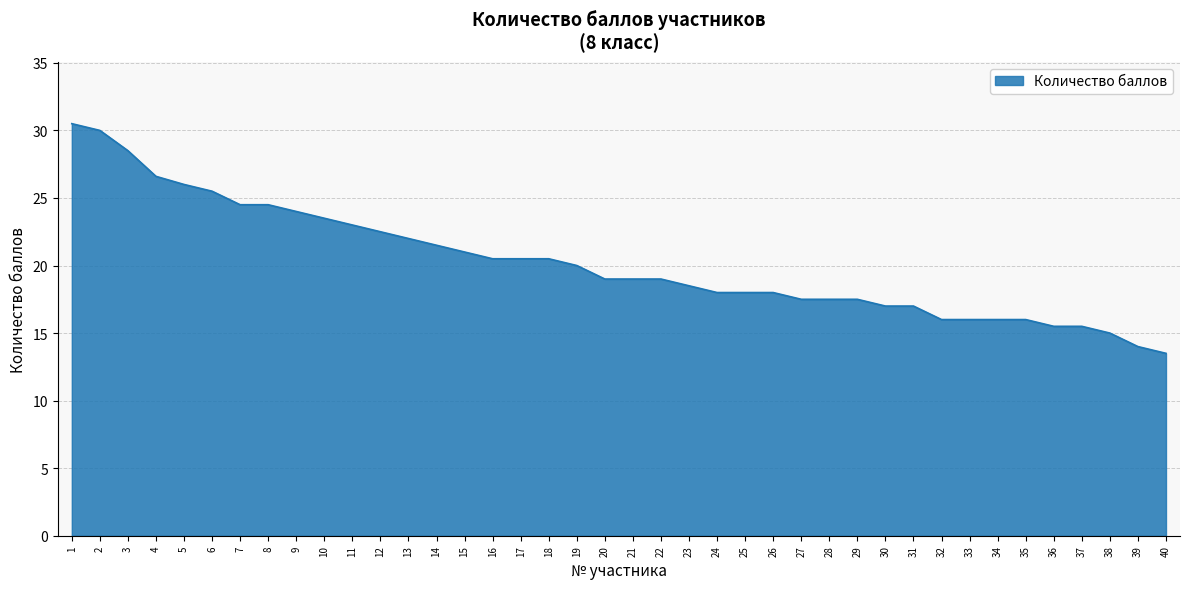

At which category does the chart reach its minimum across all series?

40